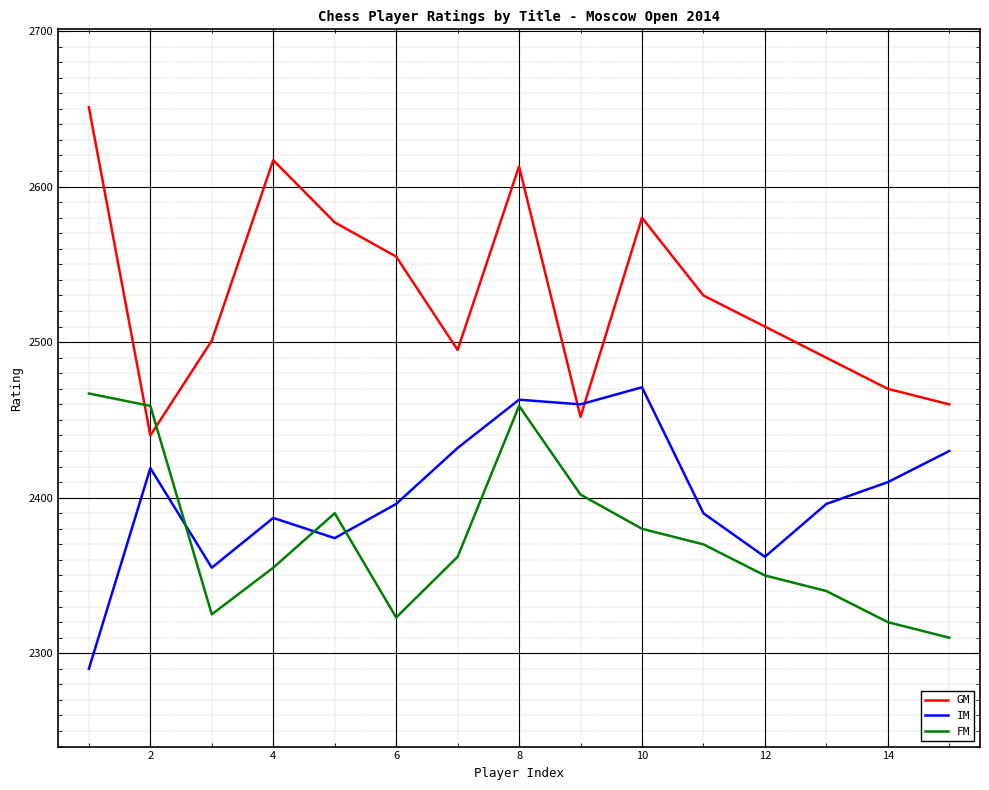

Which series has the largest total across all categories?

GM